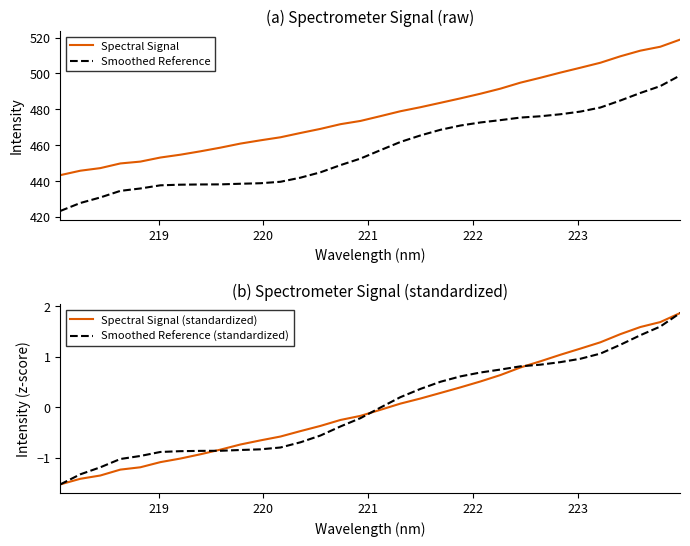

True or false: Smoothed Reference and Spectral Signal cross at least once.

False